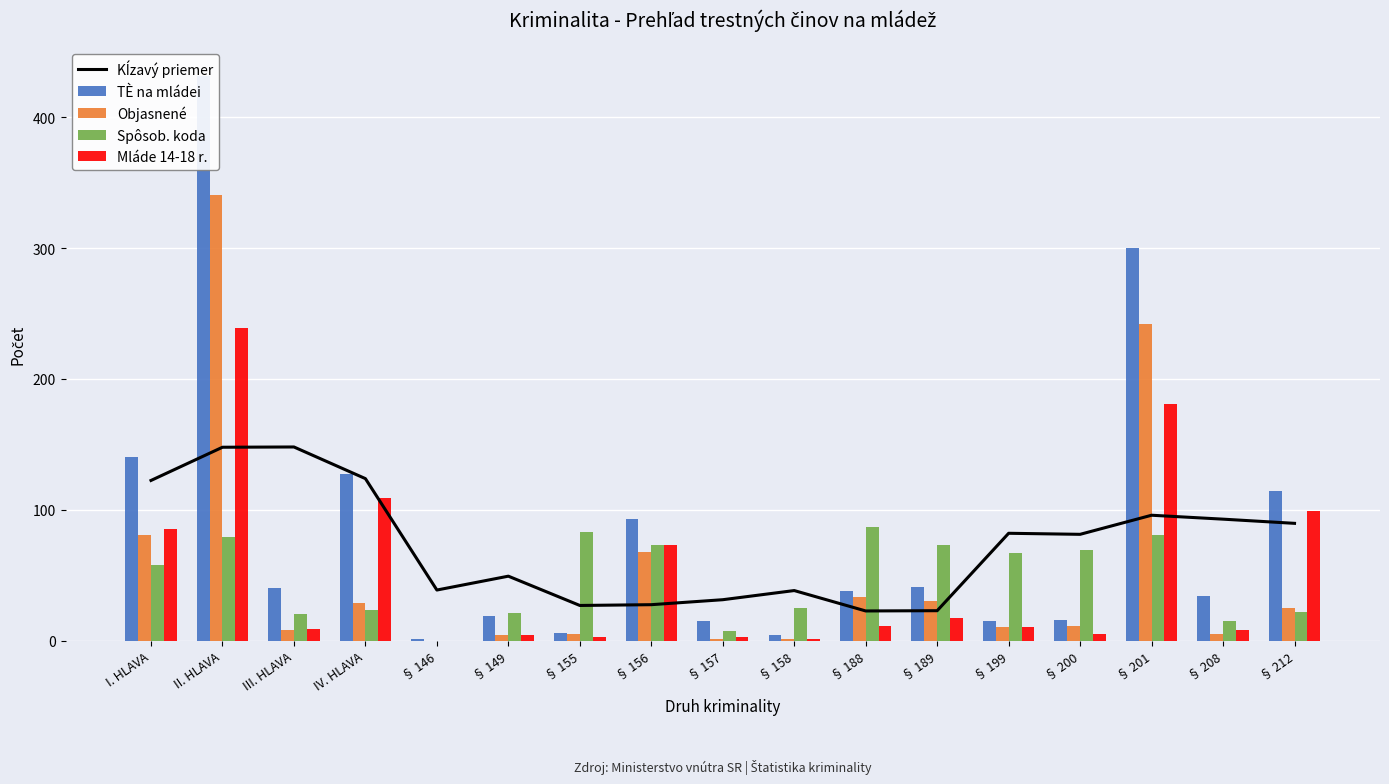

Between § 188 and § 208, which is larger?

§ 208